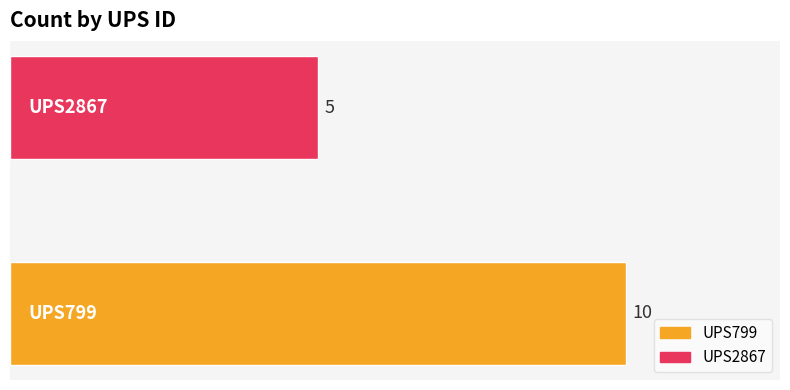

What is the maximum value shown in the chart?

10